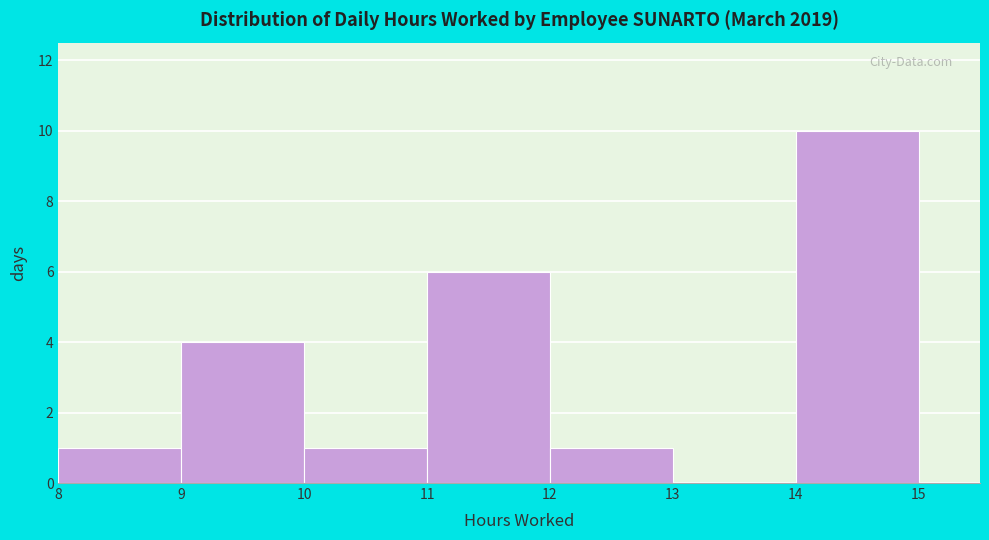

How tall is the bar that spans 14 to 15 on the x-axis? The values are not printed on the chart, so give them approximately, as read against the axis.

10